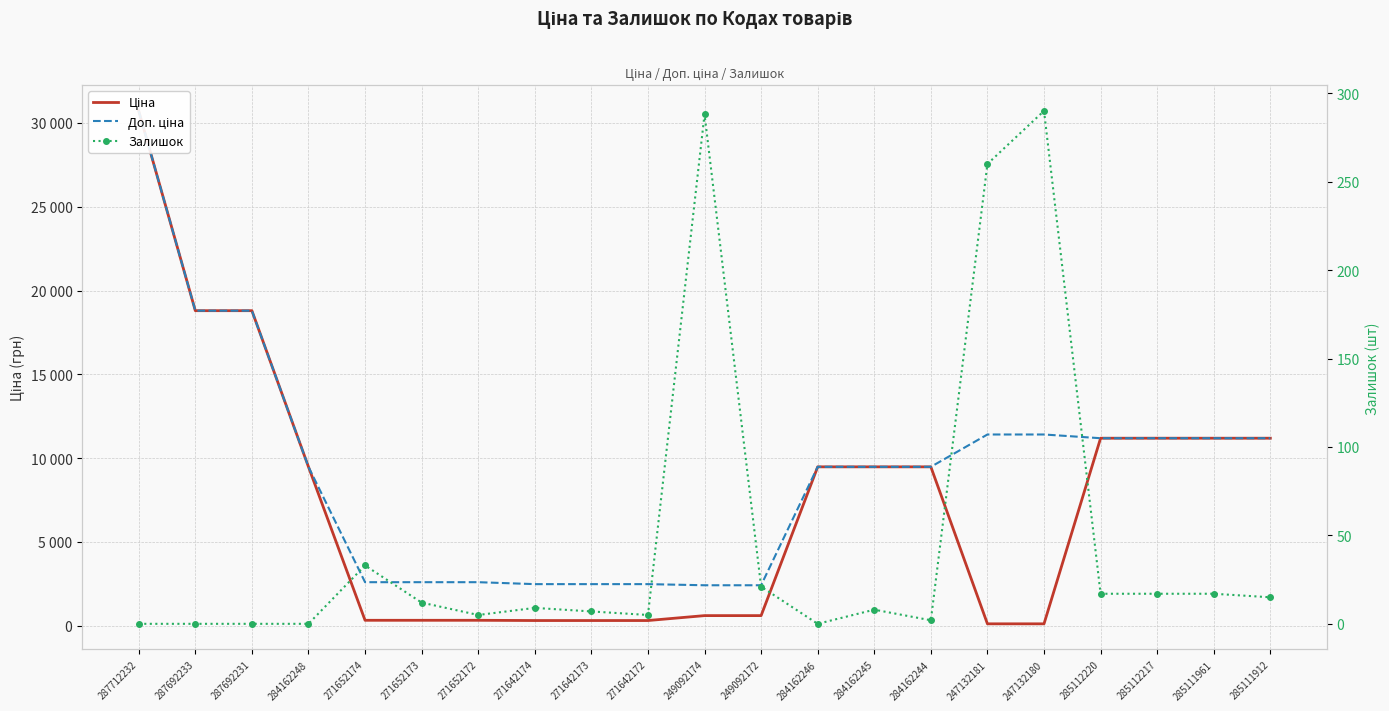

How many values in the Ціна series are below 9480?

10